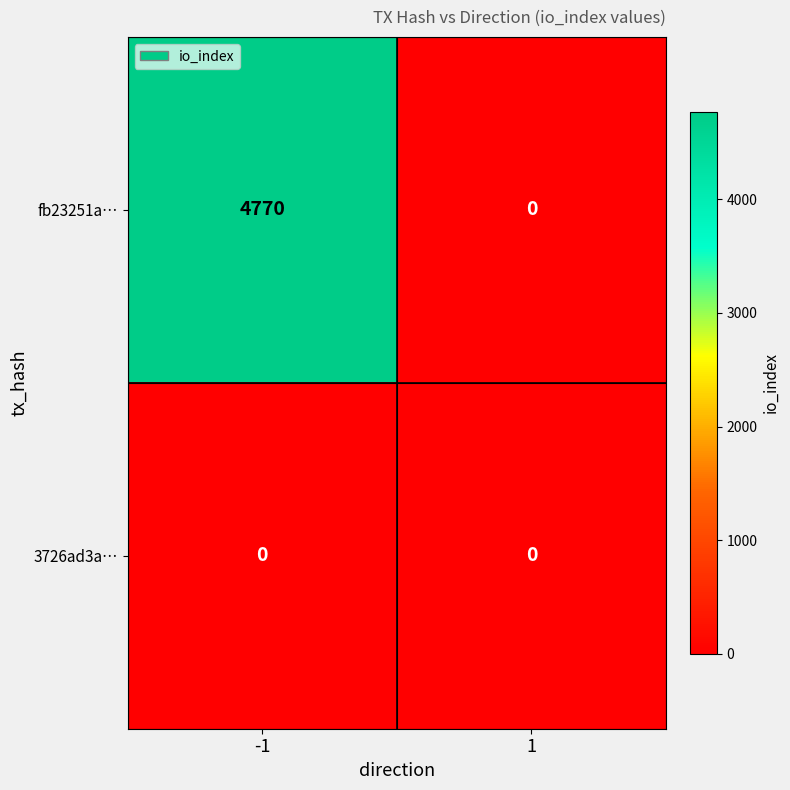

Is it true that fb23251a… equals 0 at 1?

True